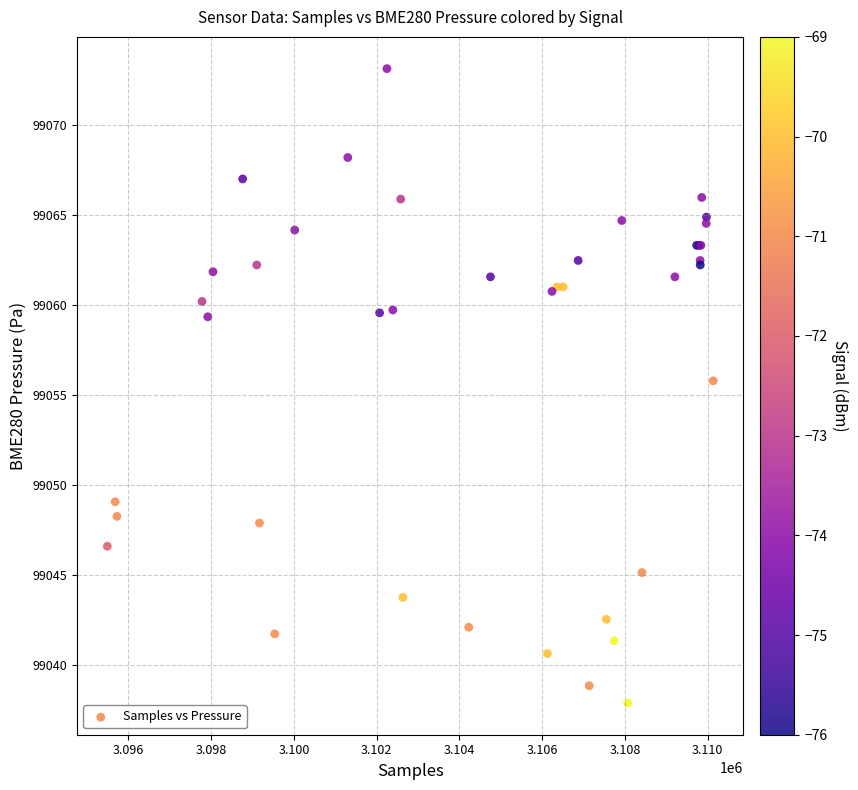

What Y value in the scatter plot is closest to 99055?

99055.8